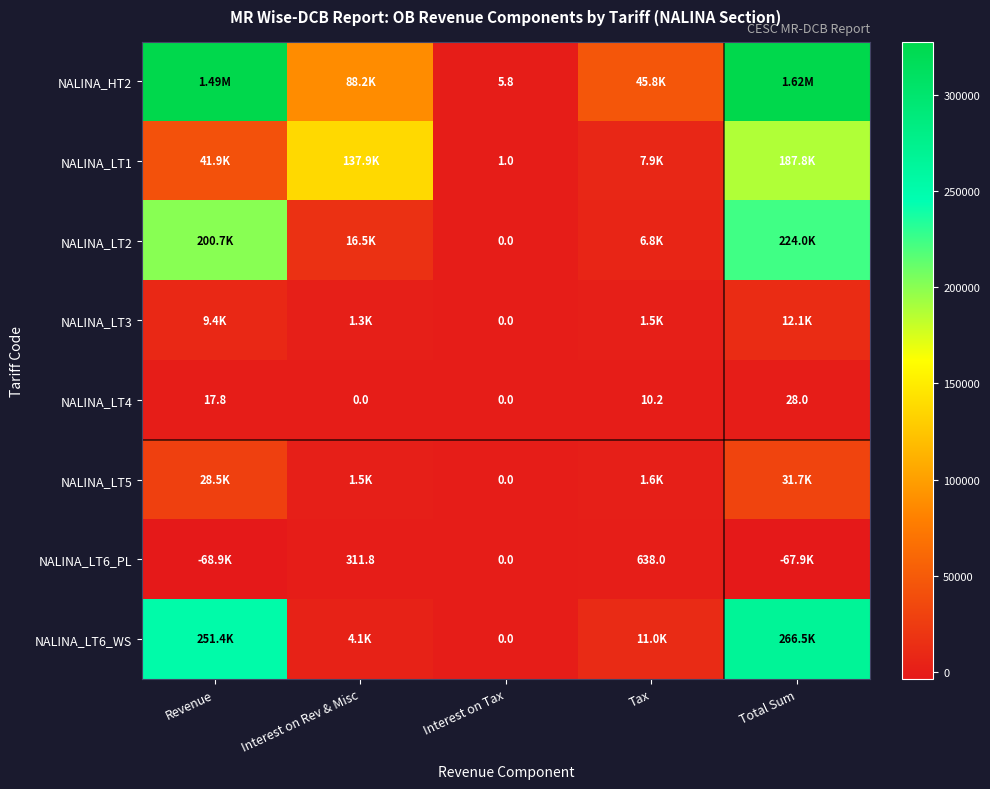

What is the approximate value of NALINA_HT2 at Interest on Tax?

5.8